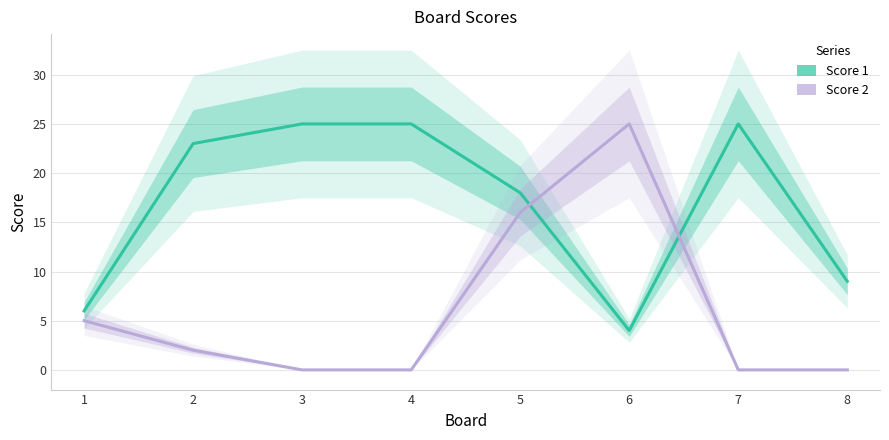

How many interior local peaks does the Score 2 series have?

1